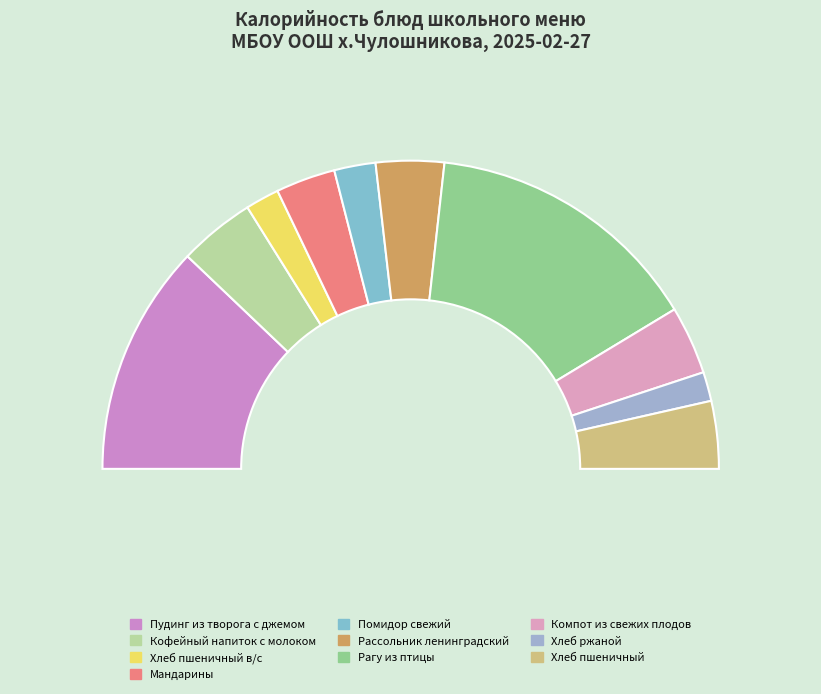

Does Хлеб ржаной represent more than half of the total?

No